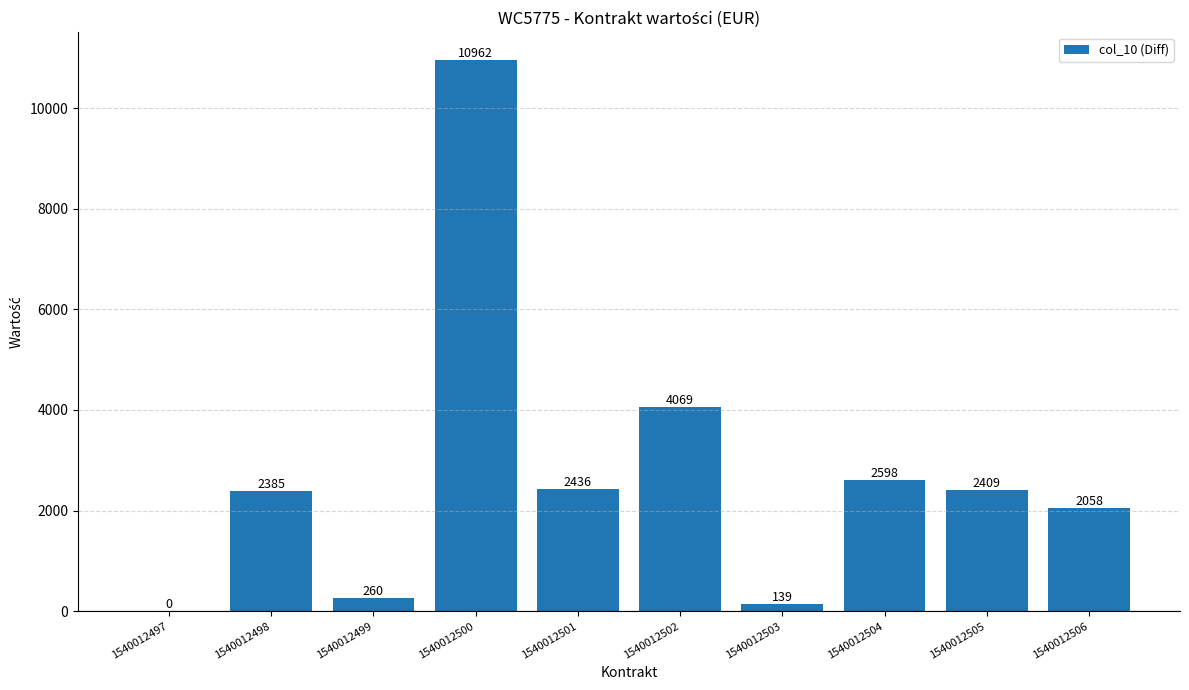

Are the bars grouped side by side (vs. stacked)?

No